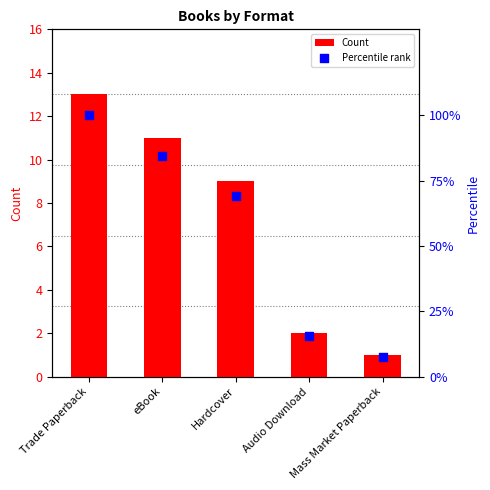

Which series has the largest total across all categories?

Percentile rank